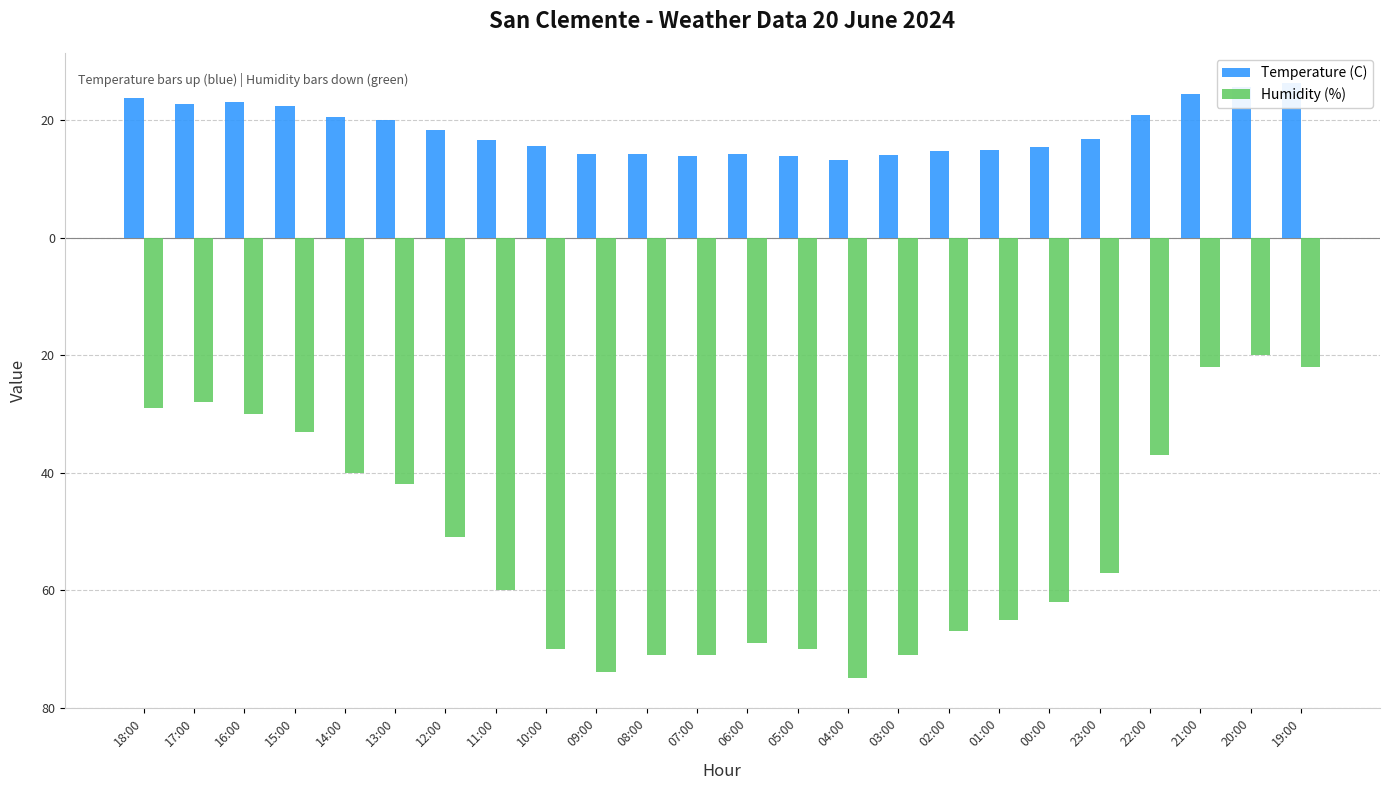

The value of Temperature (C) at 21:00 is 34.8. True or false?

False